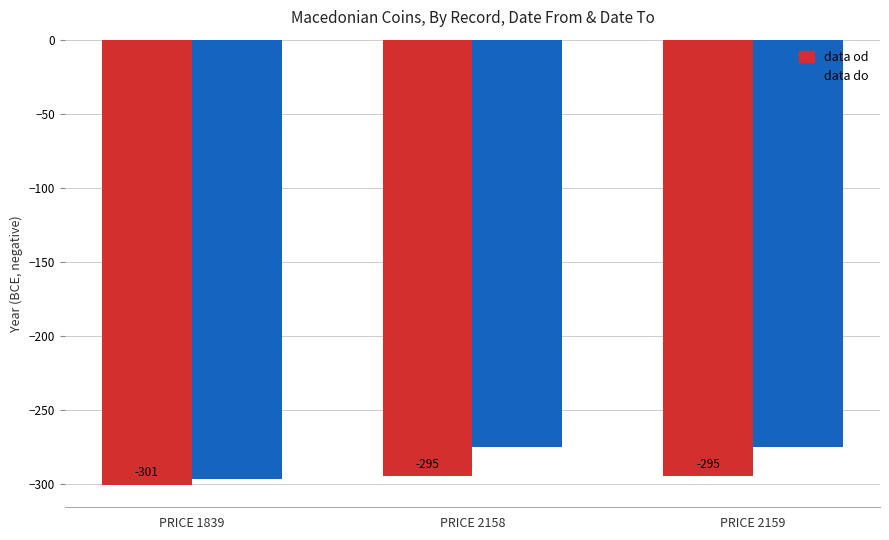

What is the difference between the second highest and minimum values in the data do series?

22